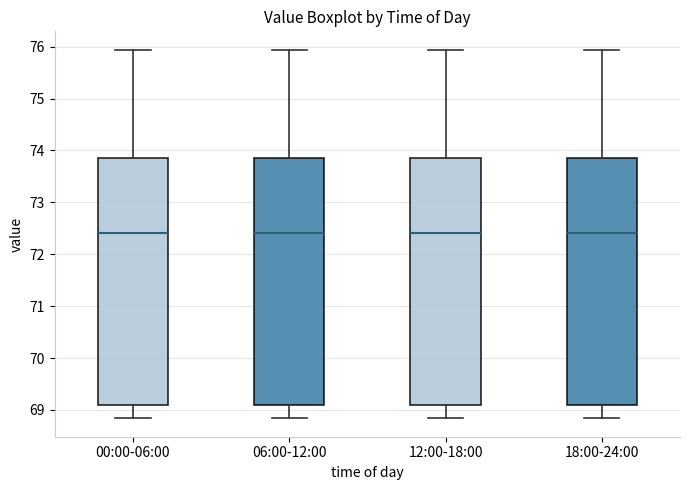

Where is the upper edge of the box for 00:00-06:00 on the y-axis? The values are not printed on the chart, so give them approximately, as read against the axis.

73.9